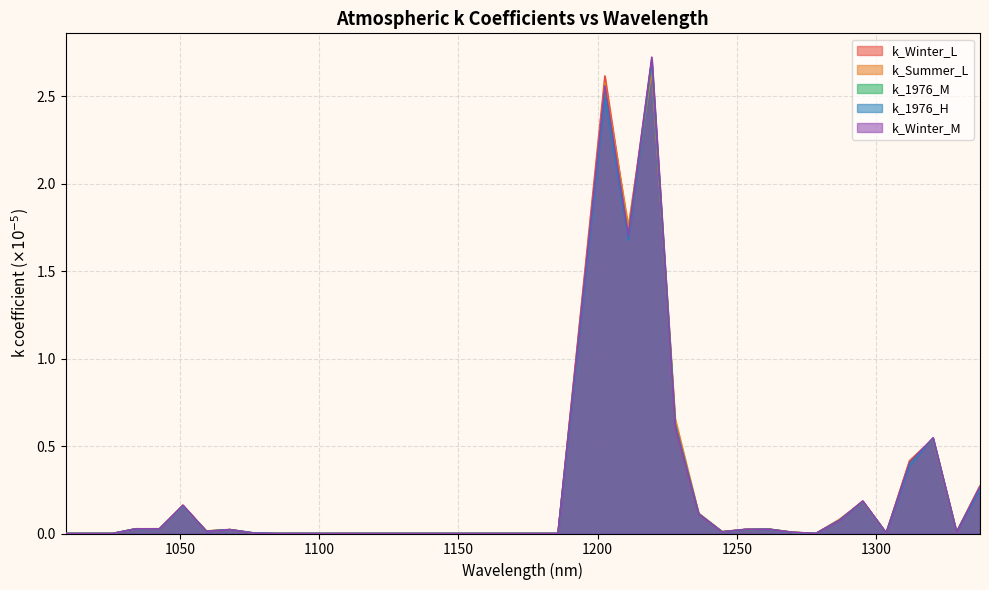

Between 1118.417 and 1244.666, which is larger?

1244.666